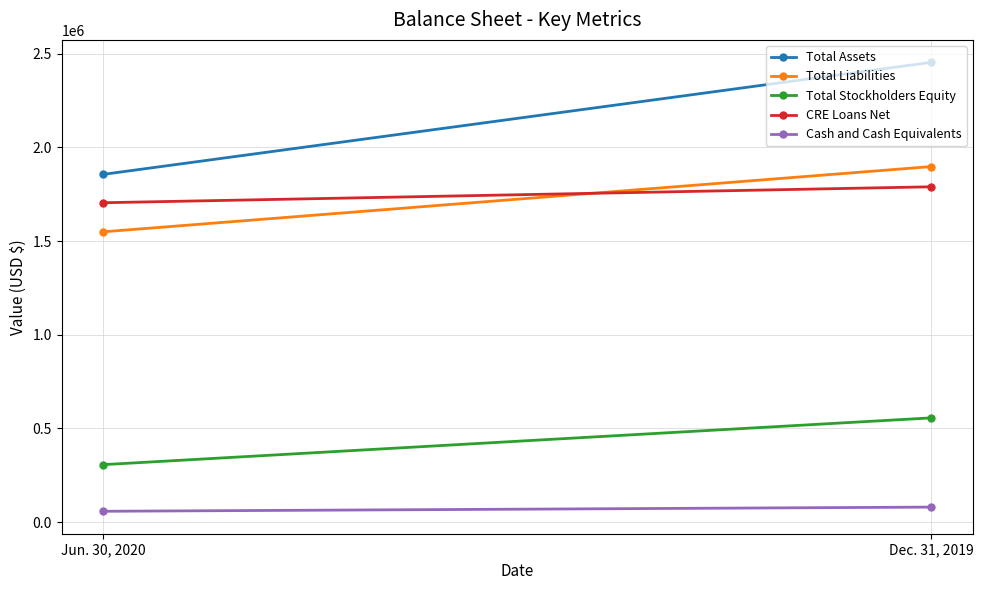

The CRE Loans Net series shows 3171633 at Dec. 31, 2019. True or false?

False